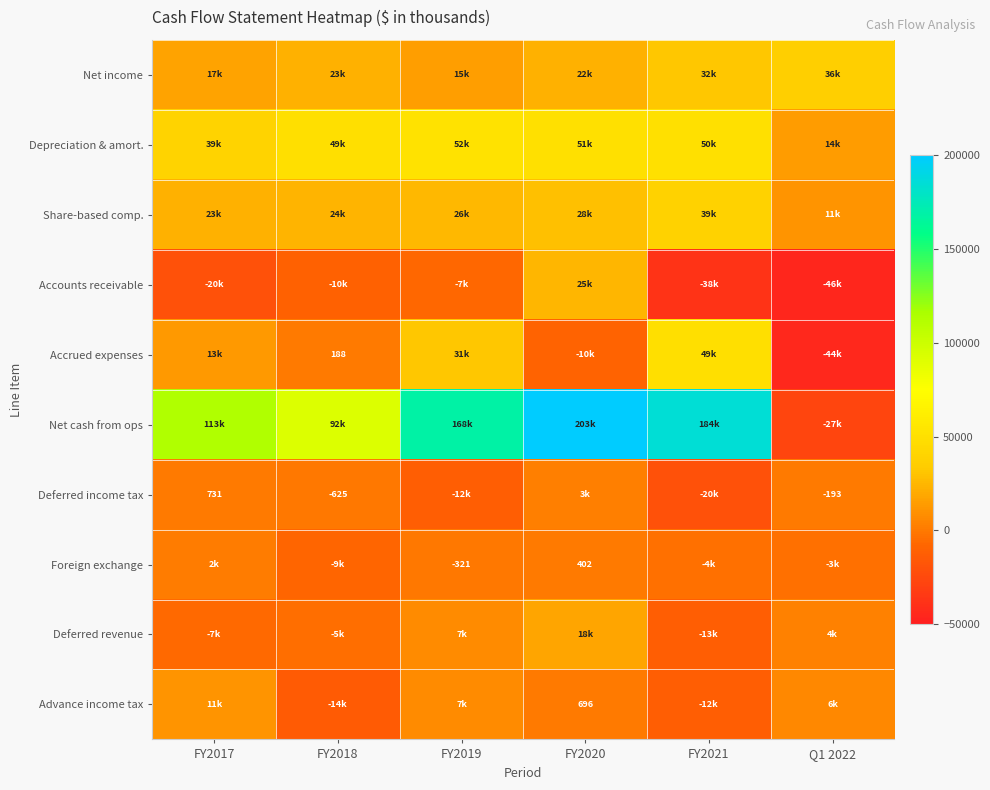

The value of Foreign exchange at FY2019 is -207. True or false?

False